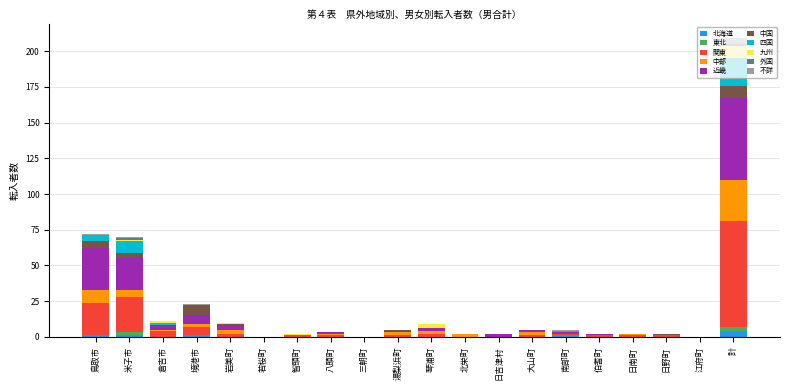

At which category is the sum across all series the highest?

計